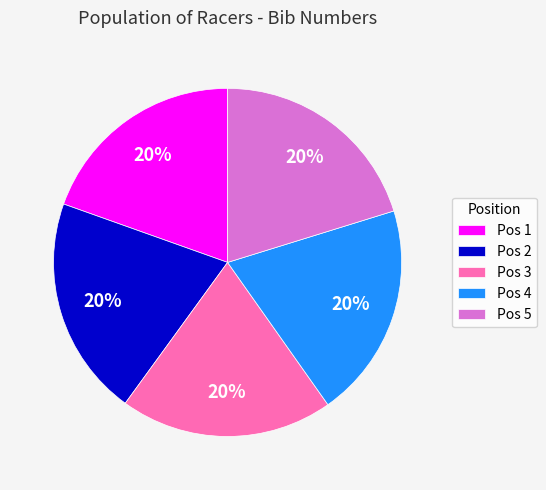

To the nearest percent, what percentage of the pie is Pos 4?

20%